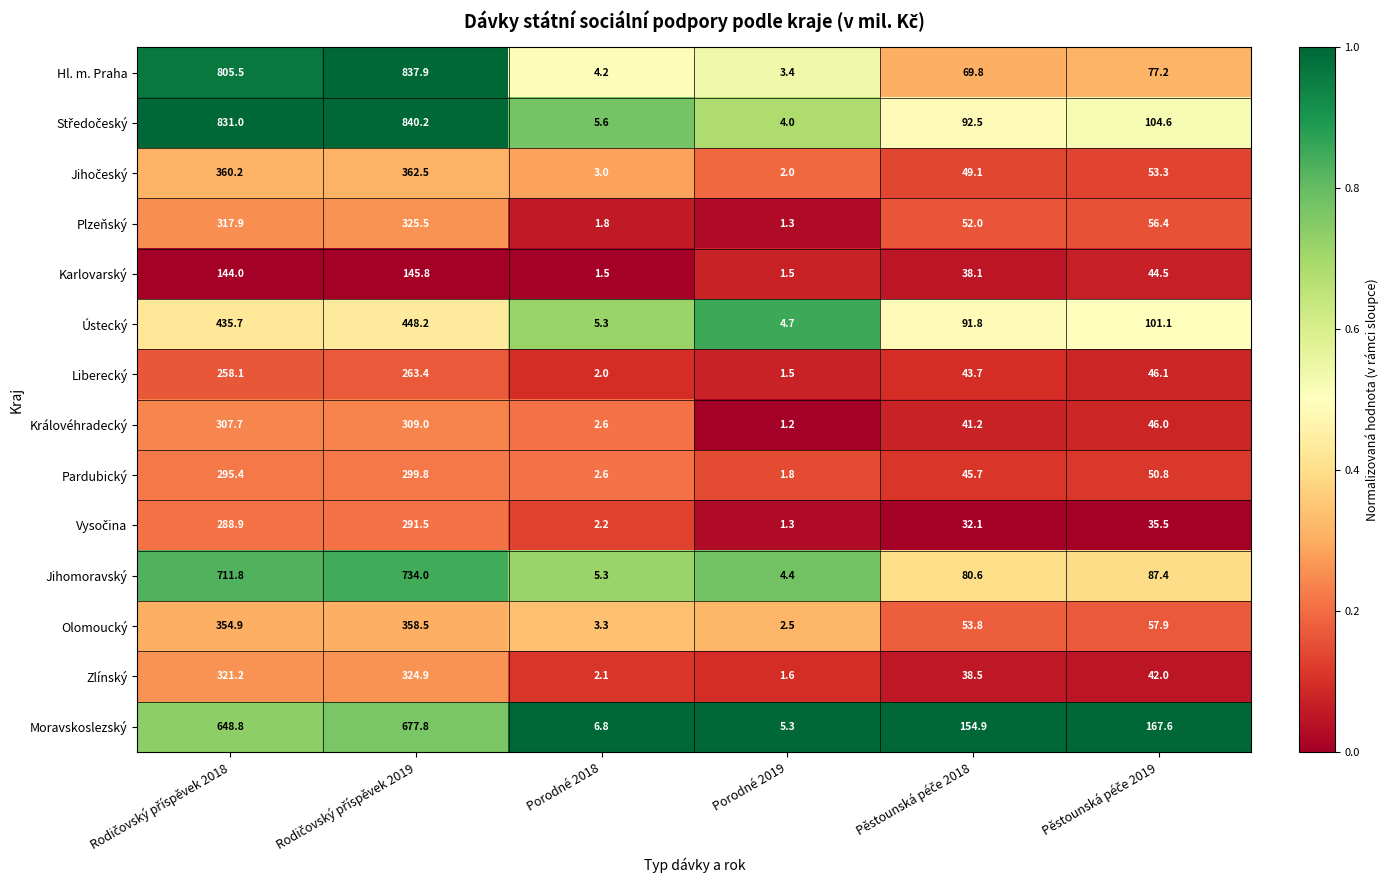

What is the difference between the second highest and minimum values in the Karlovarský series?

142.5